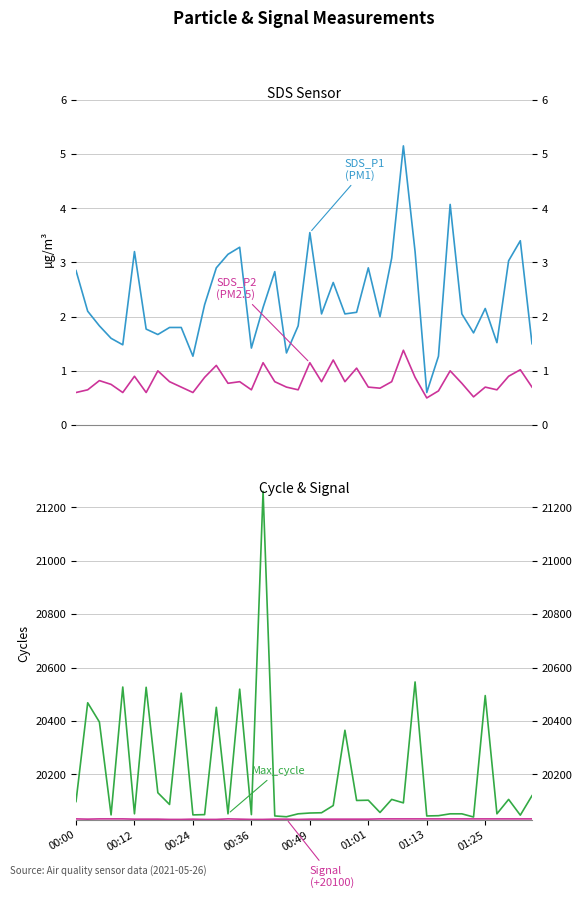

What is the average value of the Signal (offset) series?

20032.3